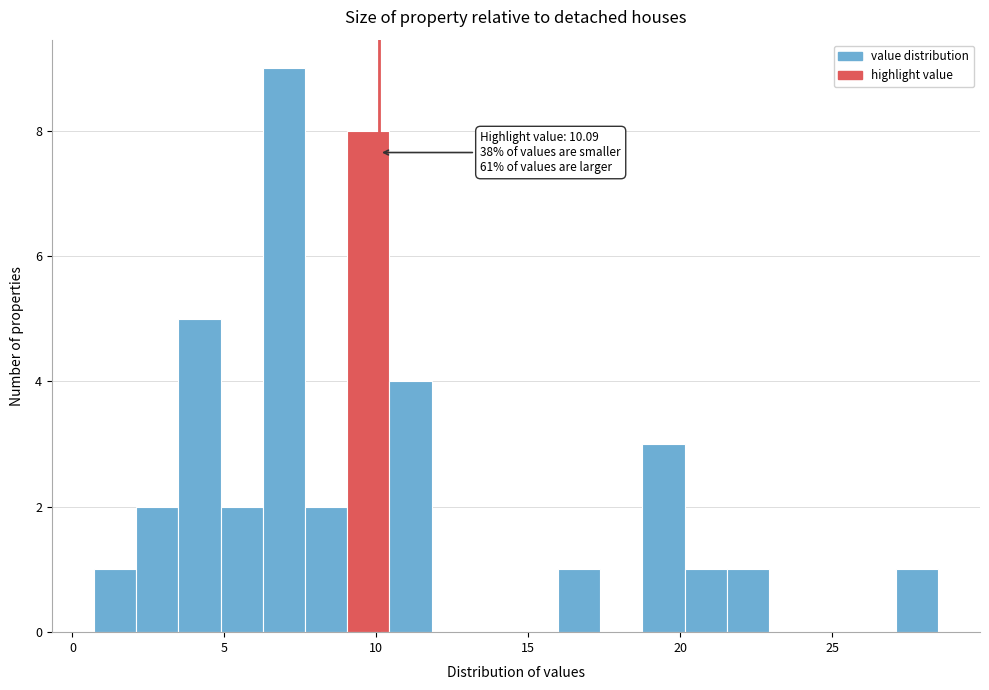

Around what value on the x-axis is the tallest bar? Give the approximate position of its centre, as read against the axis.

7.0